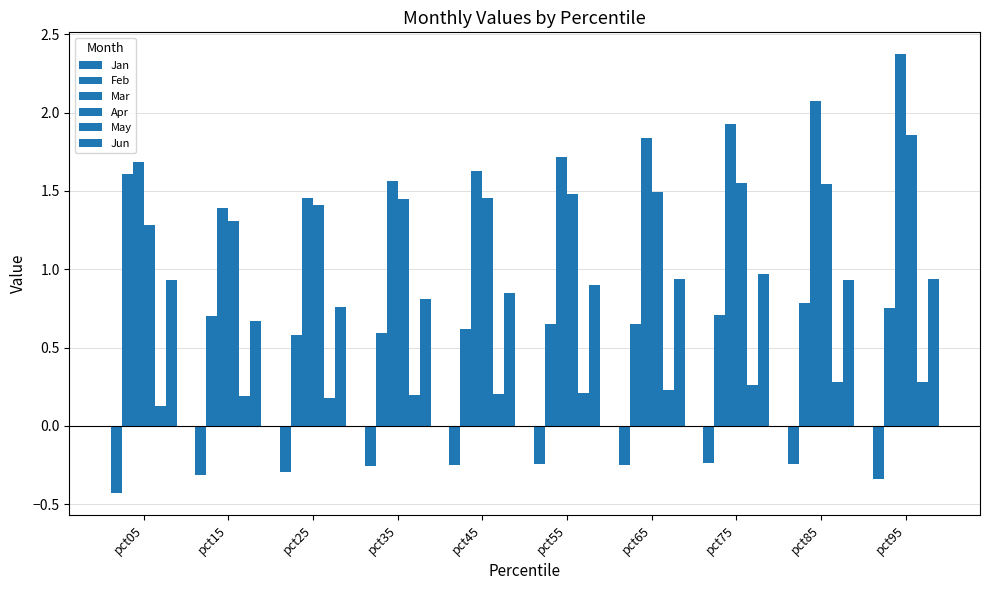

At which category does the chart reach its minimum across all series?

pct05